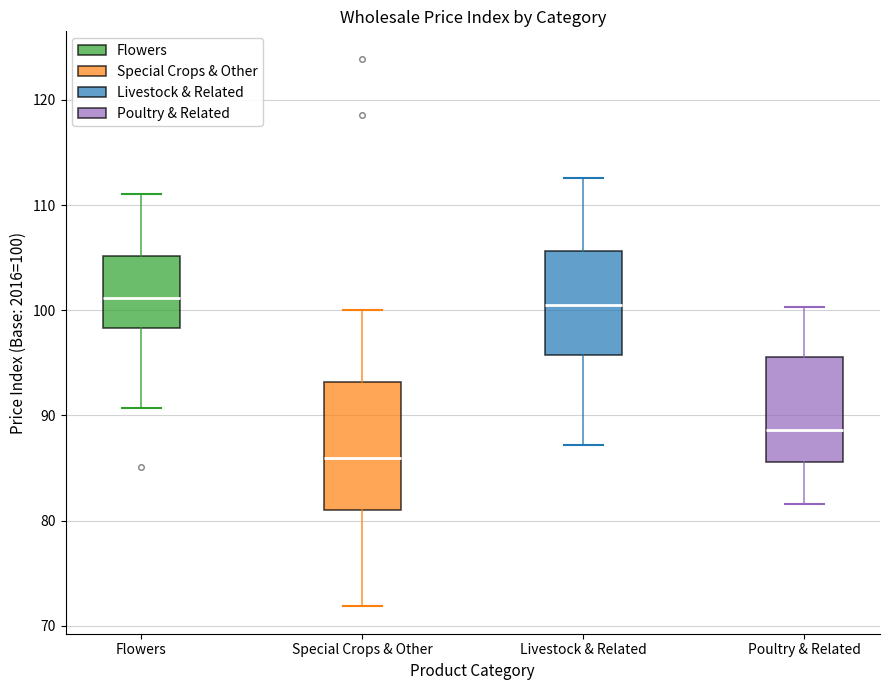

Where does the lower whisker of the box for Flowers end on the y-axis? The values are not printed on the chart, so give them approximately, as read against the axis.

91